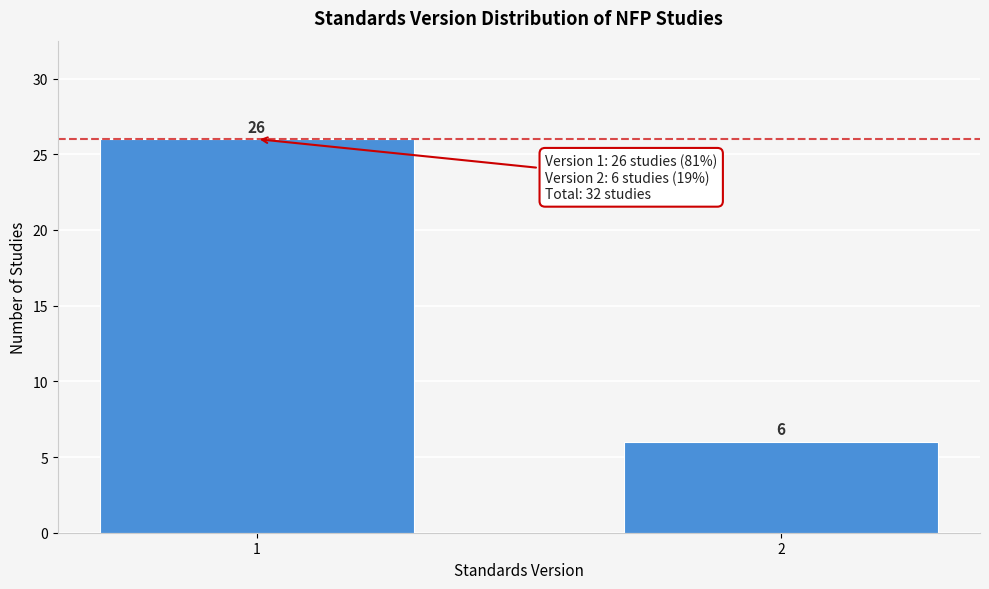

Reading left to right, list all the values displayed in this chart.

1=26	2=6